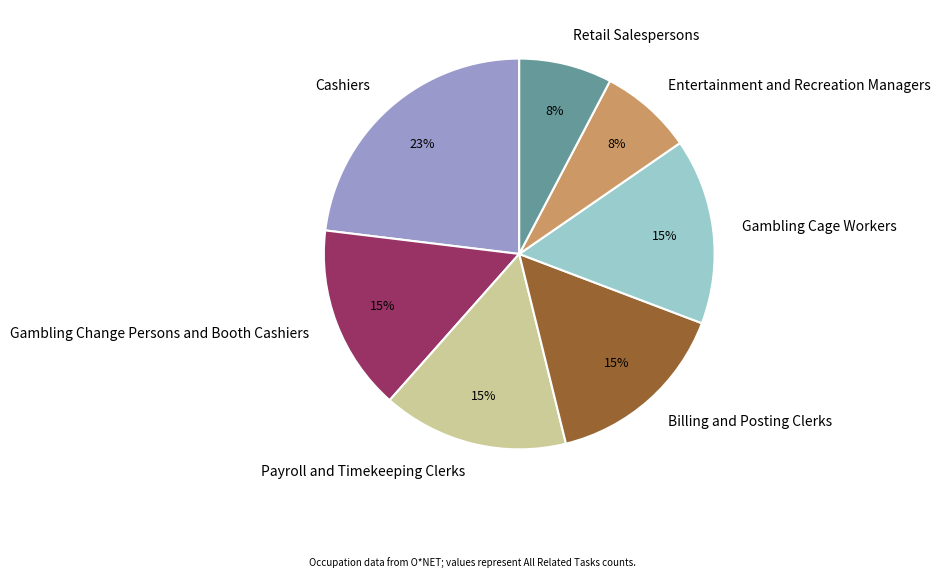

True or false: Cashiers accounts for 23% of the total.

True